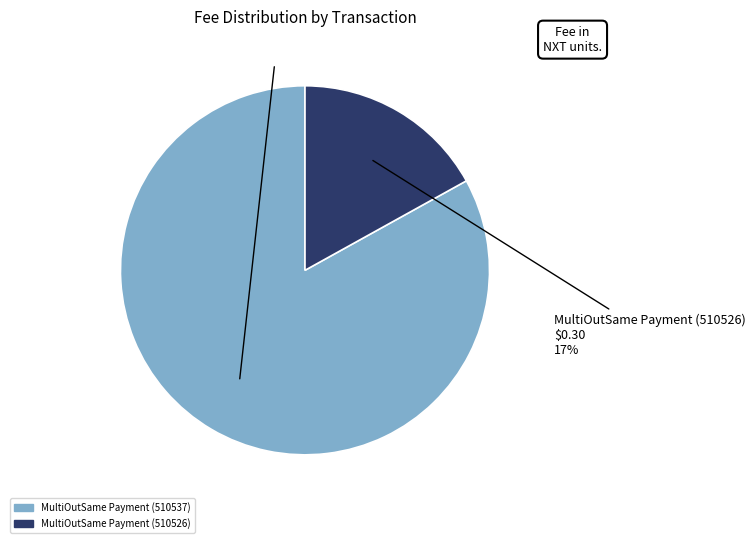

Is there a majority slice in this chart?

Yes